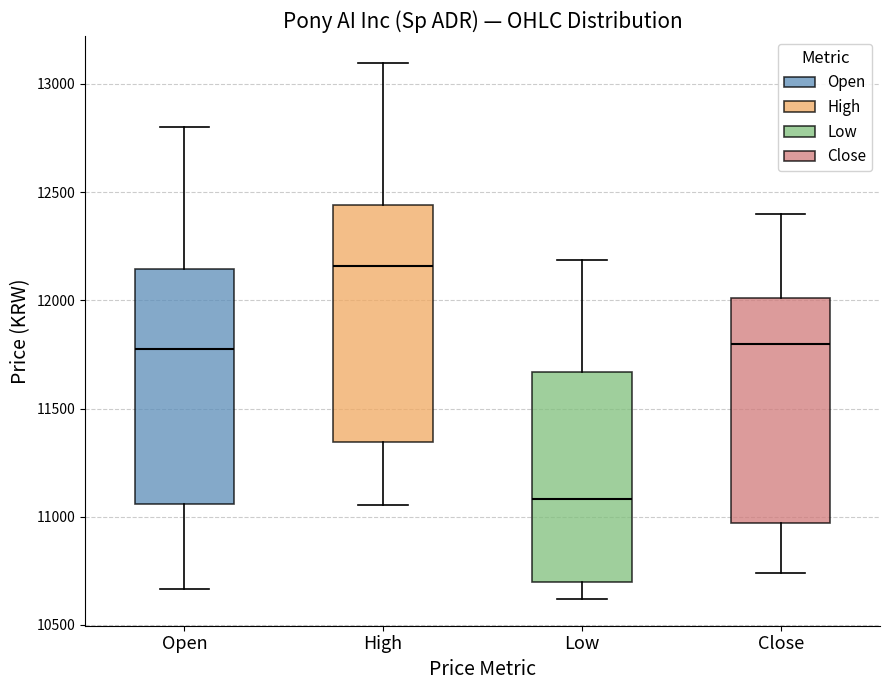

Which box has the lowest median line?

Low